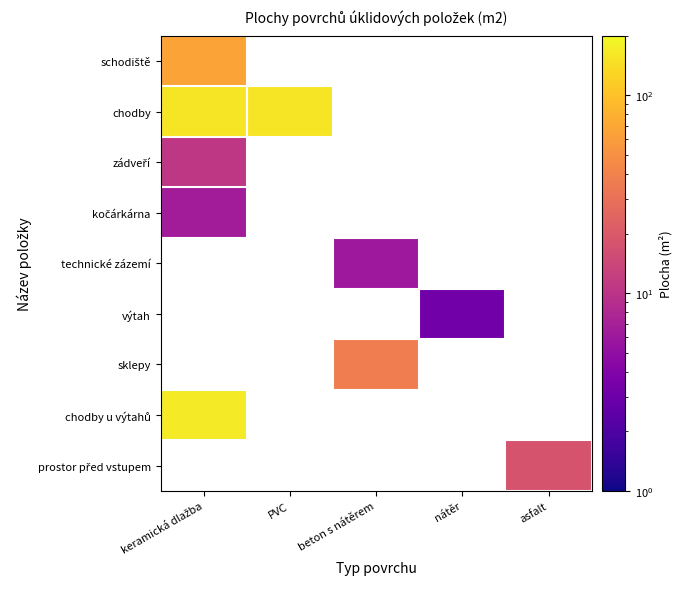

How many data points does each series have?

5